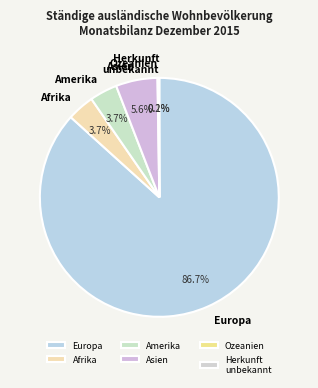

Is there any slice that represents more than half of the pie?

Yes